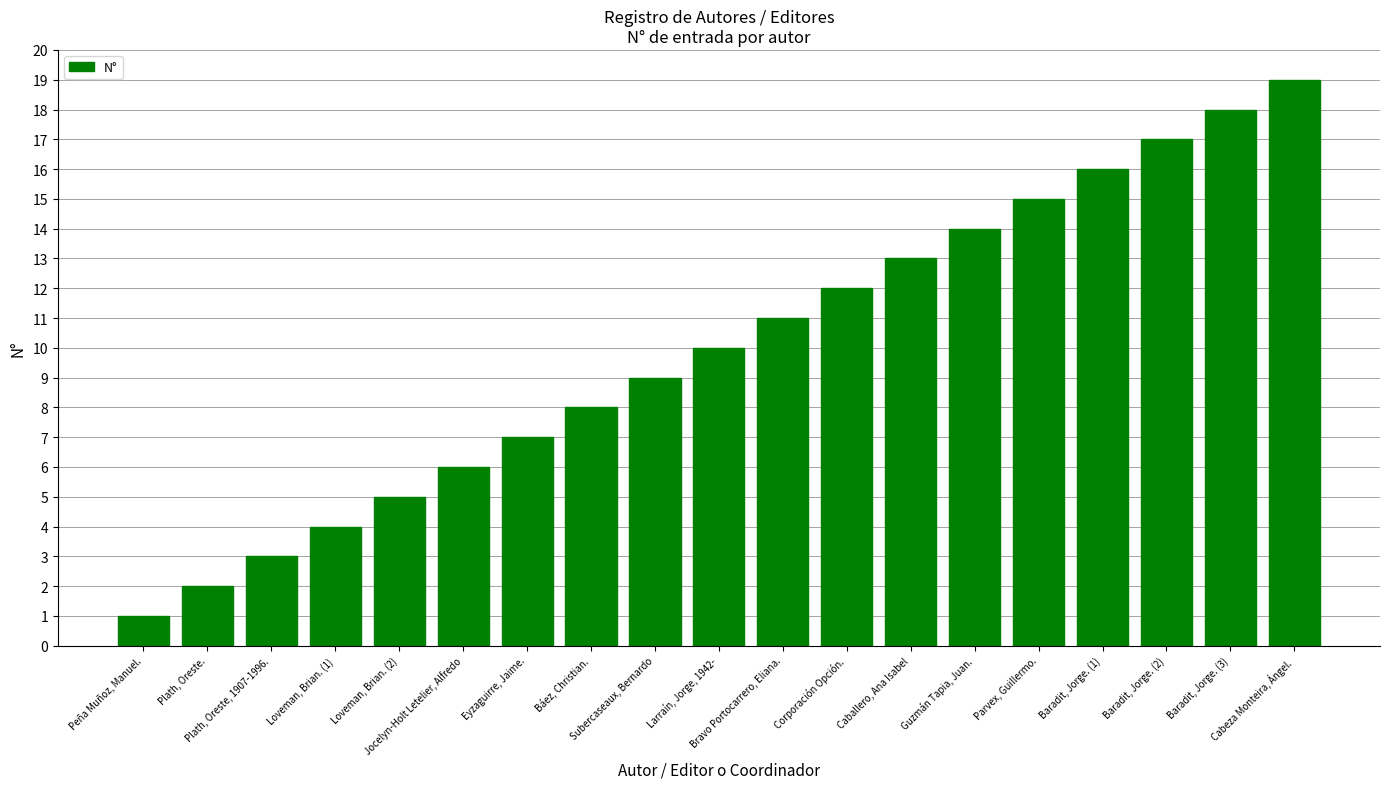

What position from the right is Eyzaguirre, Jaime.?

13